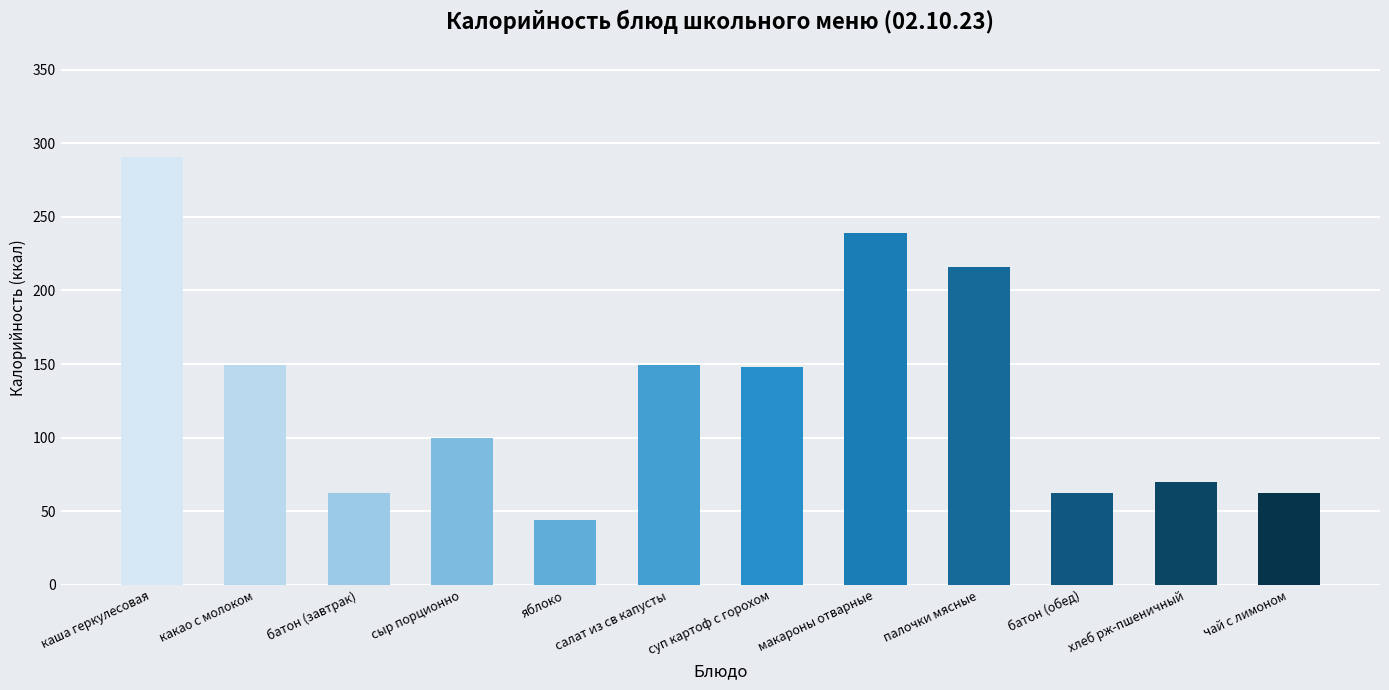

The value at хлеб рж-пшеничный is 32.5. True or false?

False